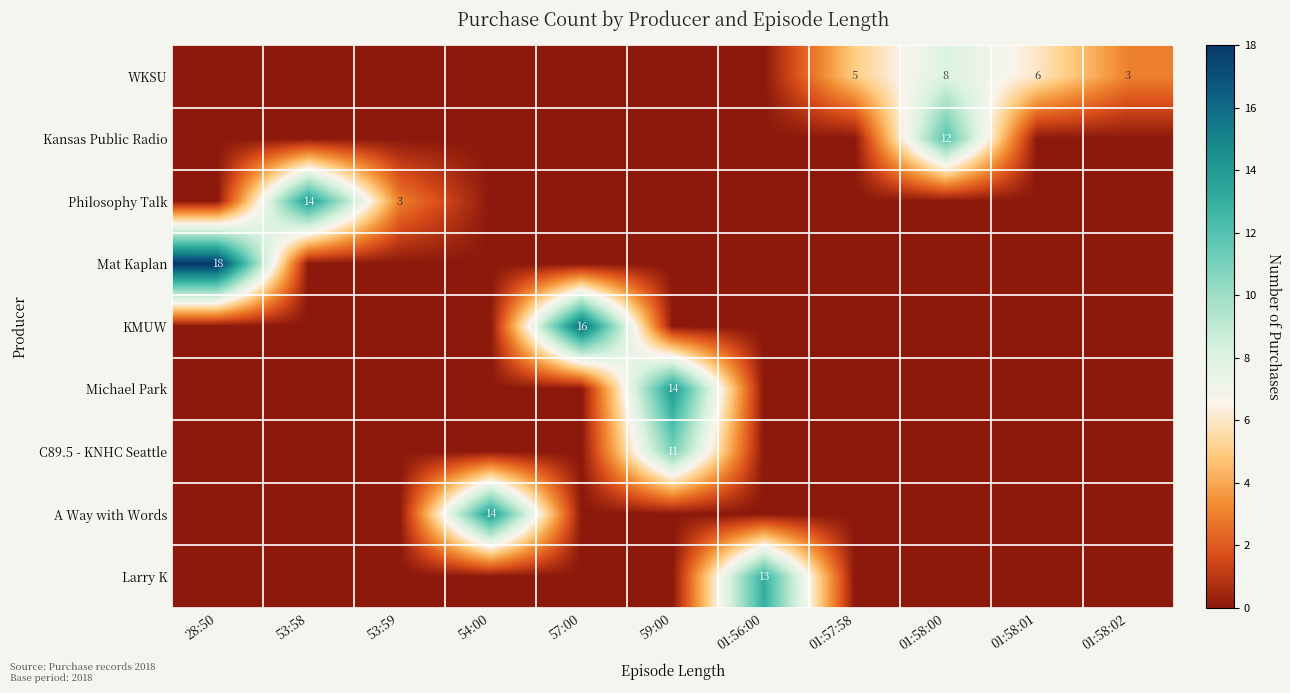

What is the maximum value for A Way with Words?

14